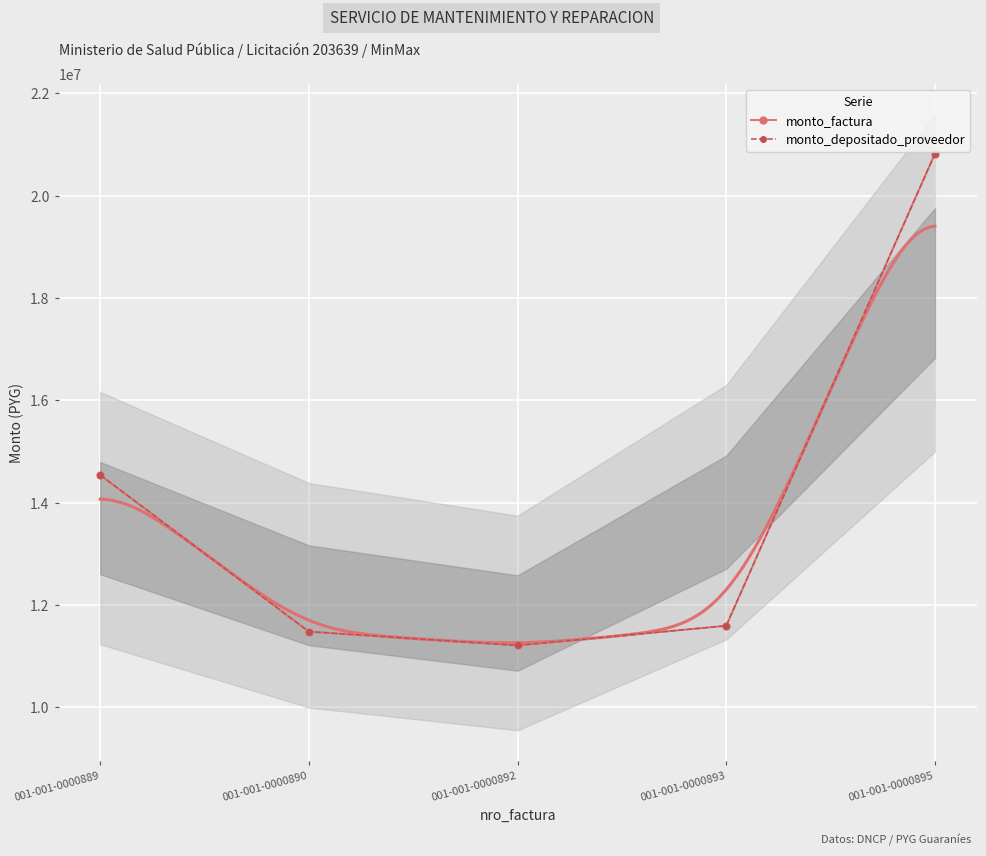

At which label does monto_factura first exceed 11595000?

001-001-0000889